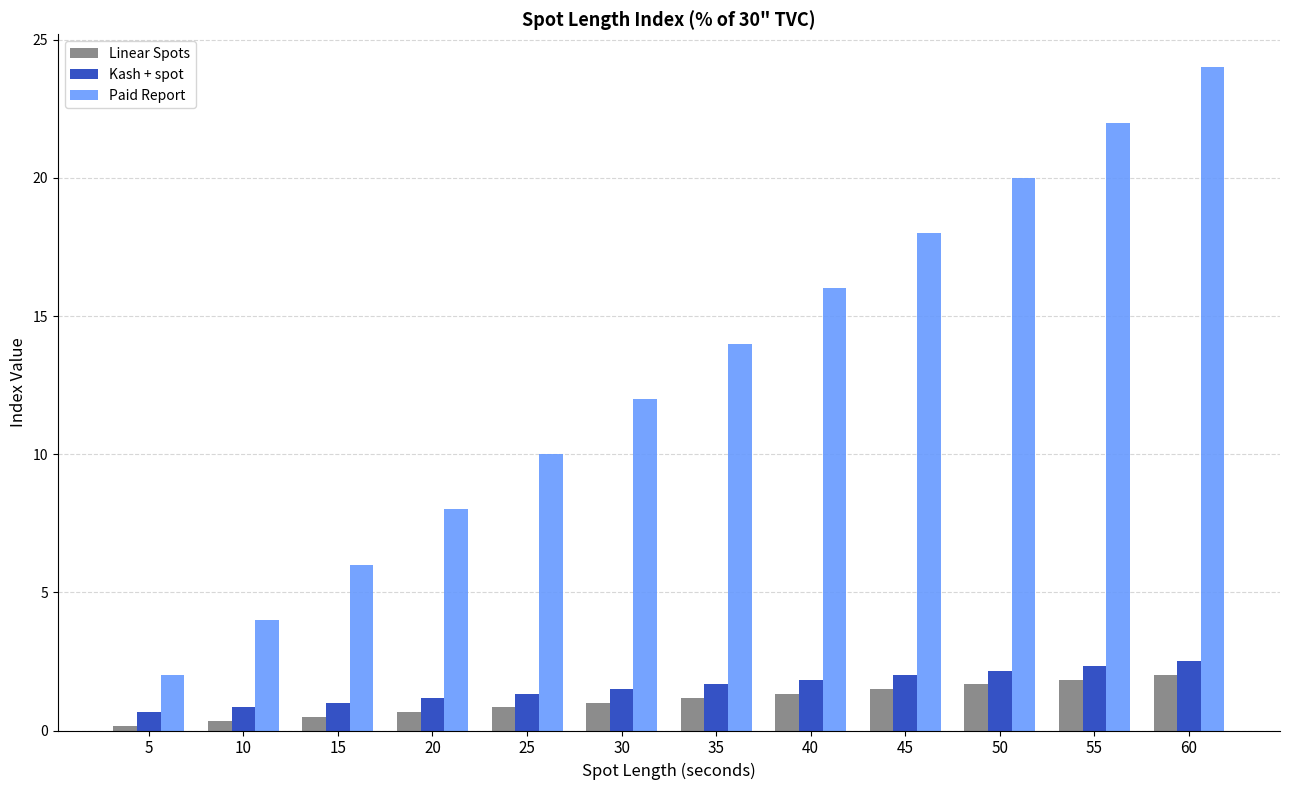

Which series has the largest total across all categories?

Paid Report